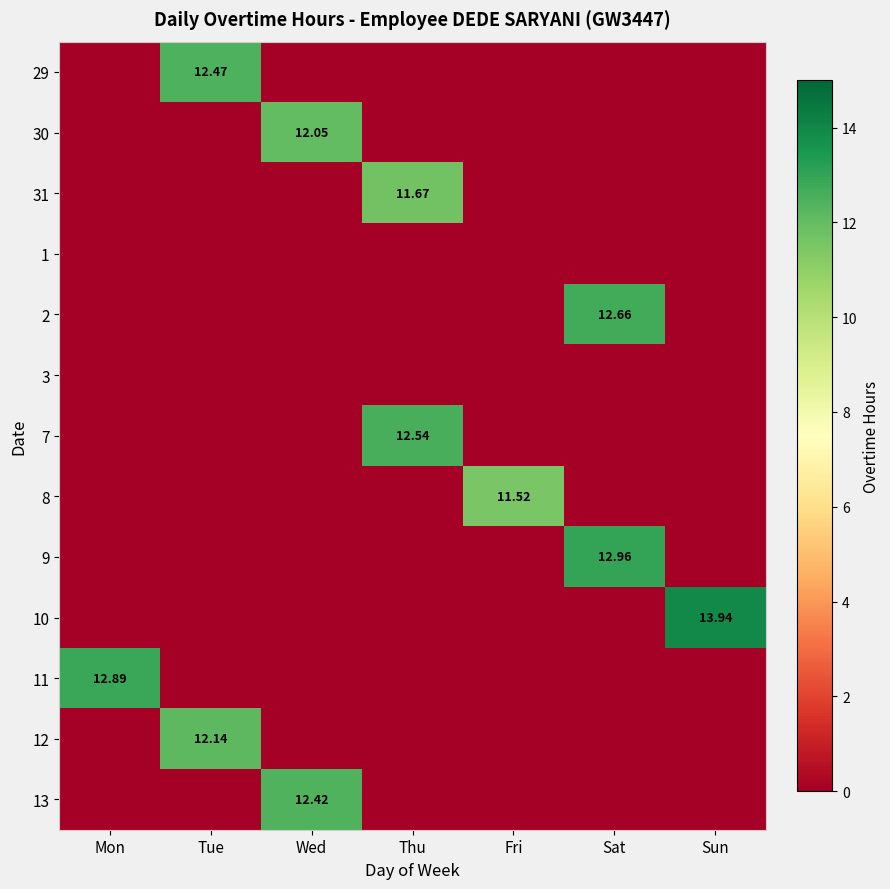

What is the total value across all series at Sun?

13.9